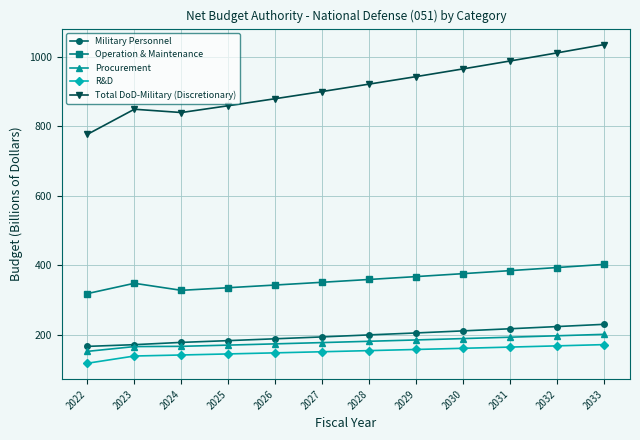

What is the value of the R&D point at the 7th from the left?

155.4